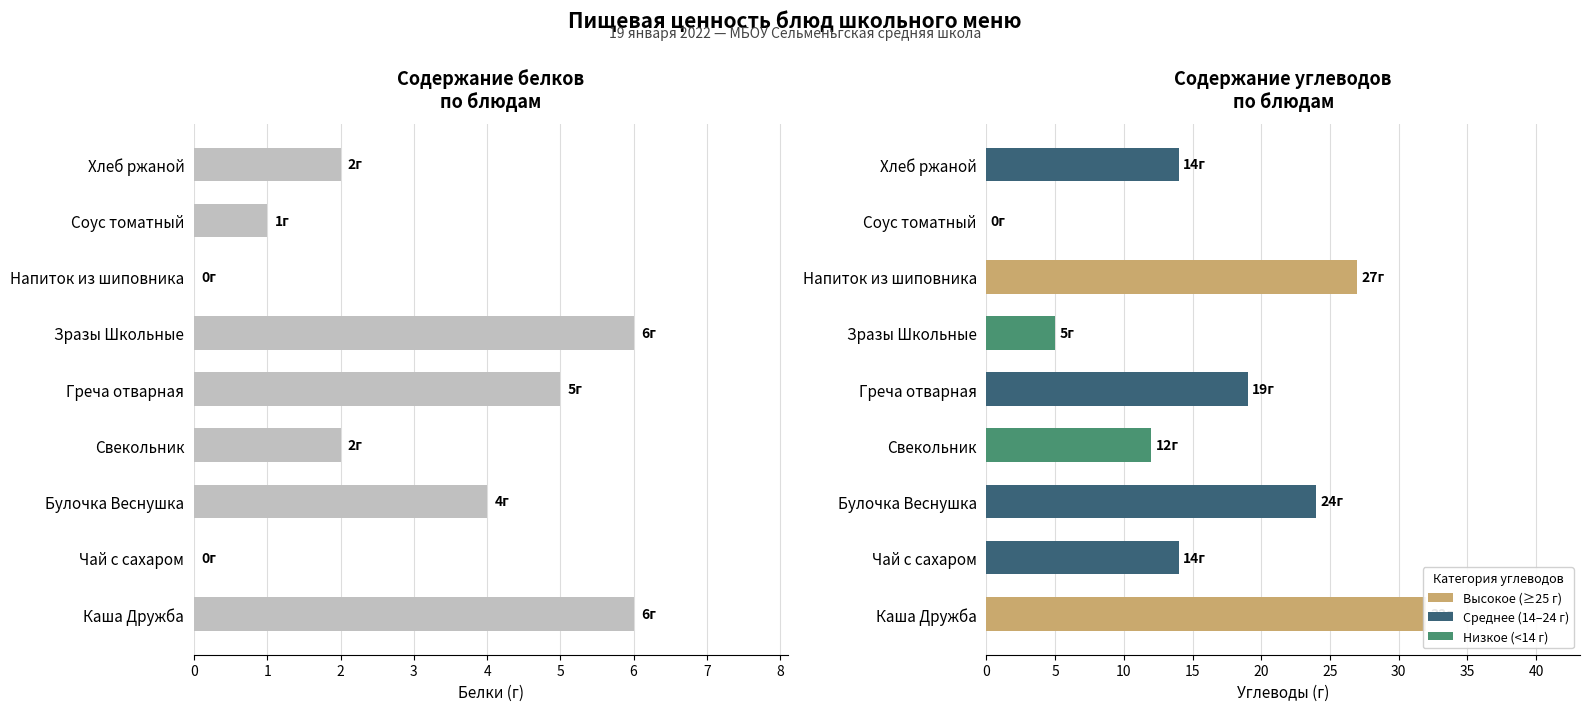

True or false: the data shows 6 at Зразы Школьные.

True